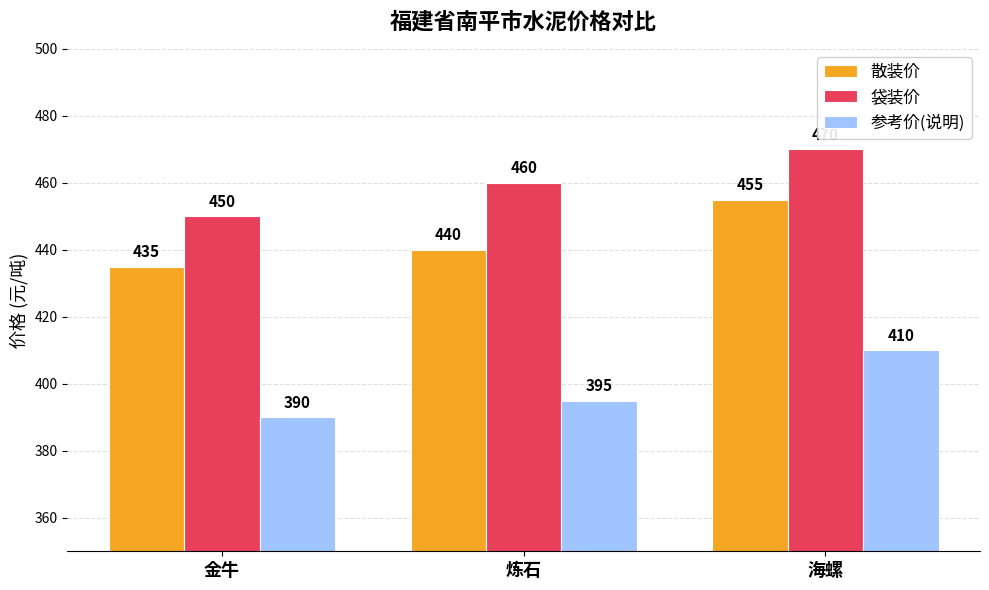

What is the difference between the highest and lowest values at 炼石?

65